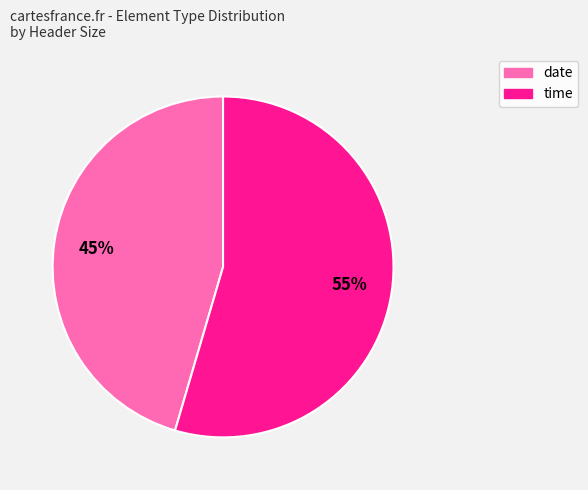

Which has a higher value, time or date?

time